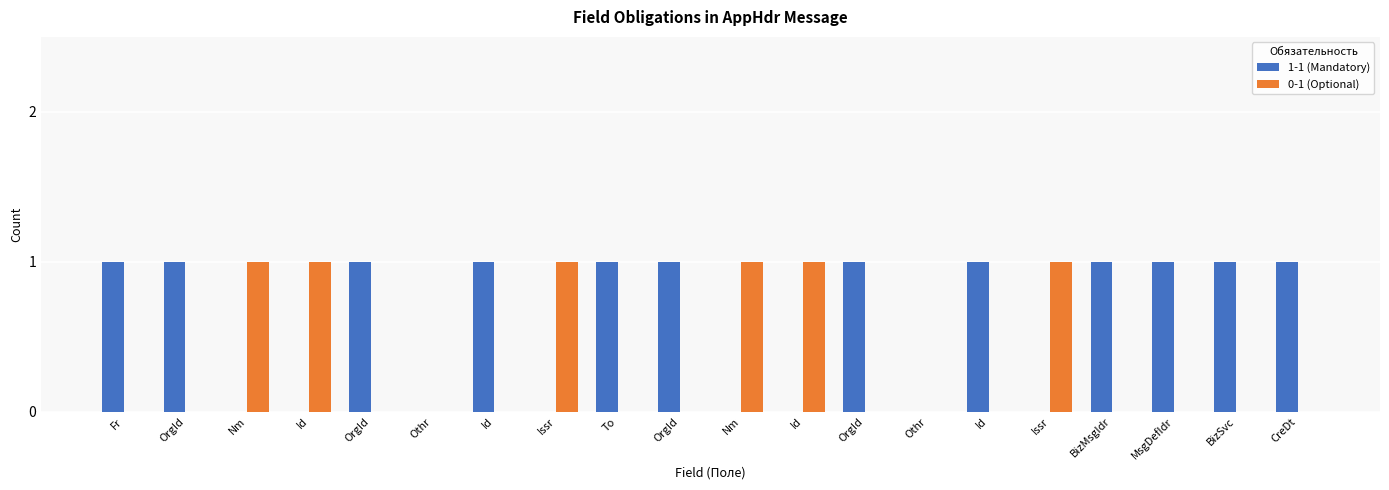

What is the average value of the 1-1 (Mandatory) series?

1